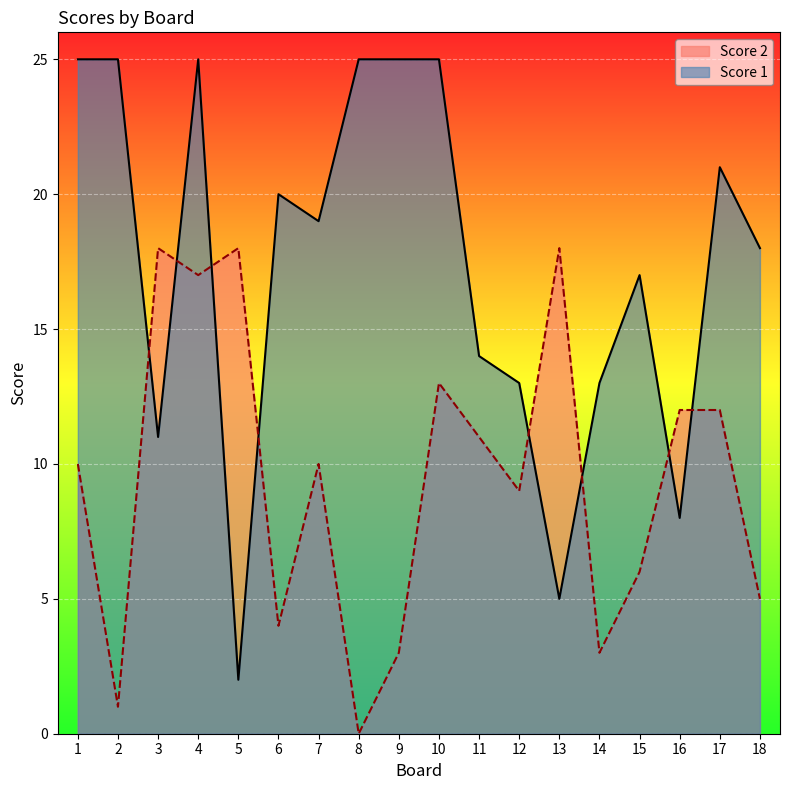

At which category is the sum across all series the highest?

4